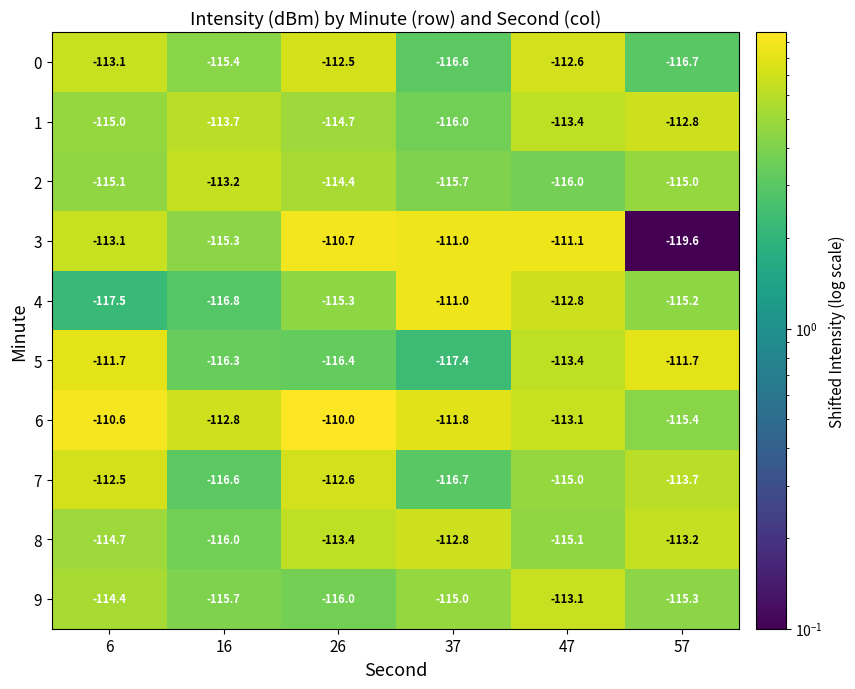

At which label does 4 first exceed -115?

37